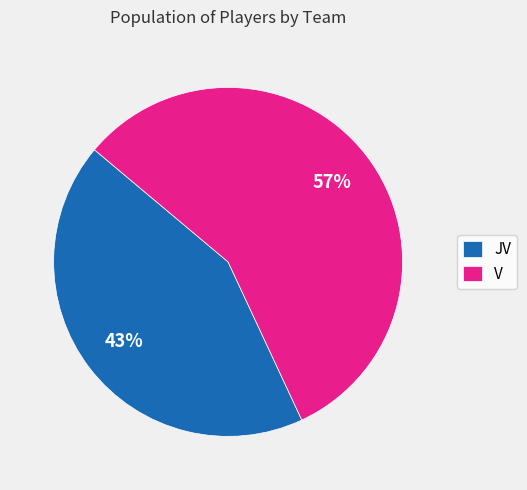

Which category has the biggest portion of the pie?

V